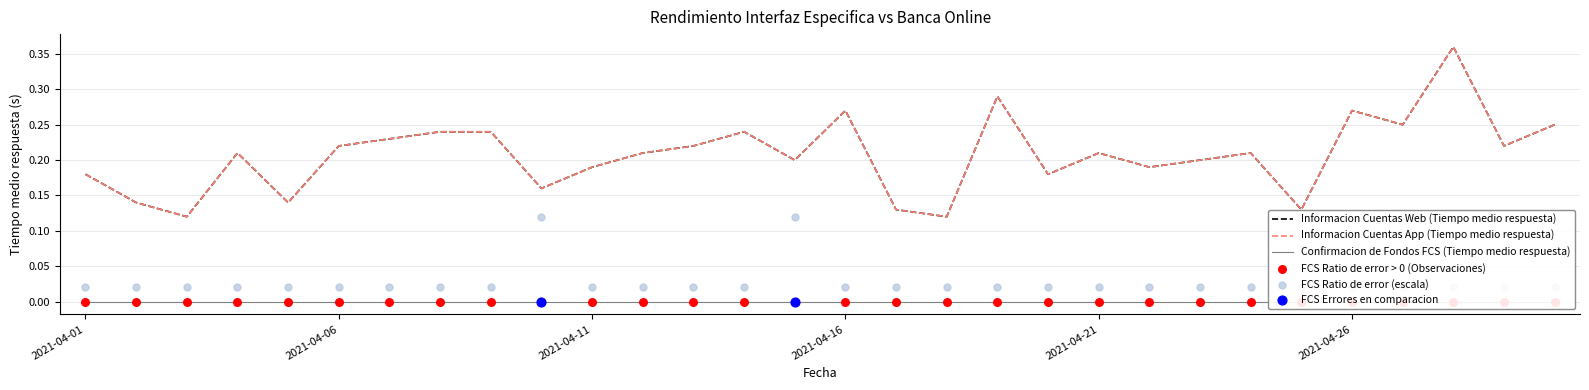

Which series has the largest total across all categories?

Informacion Cuentas Web (Tiempo medio respuesta)